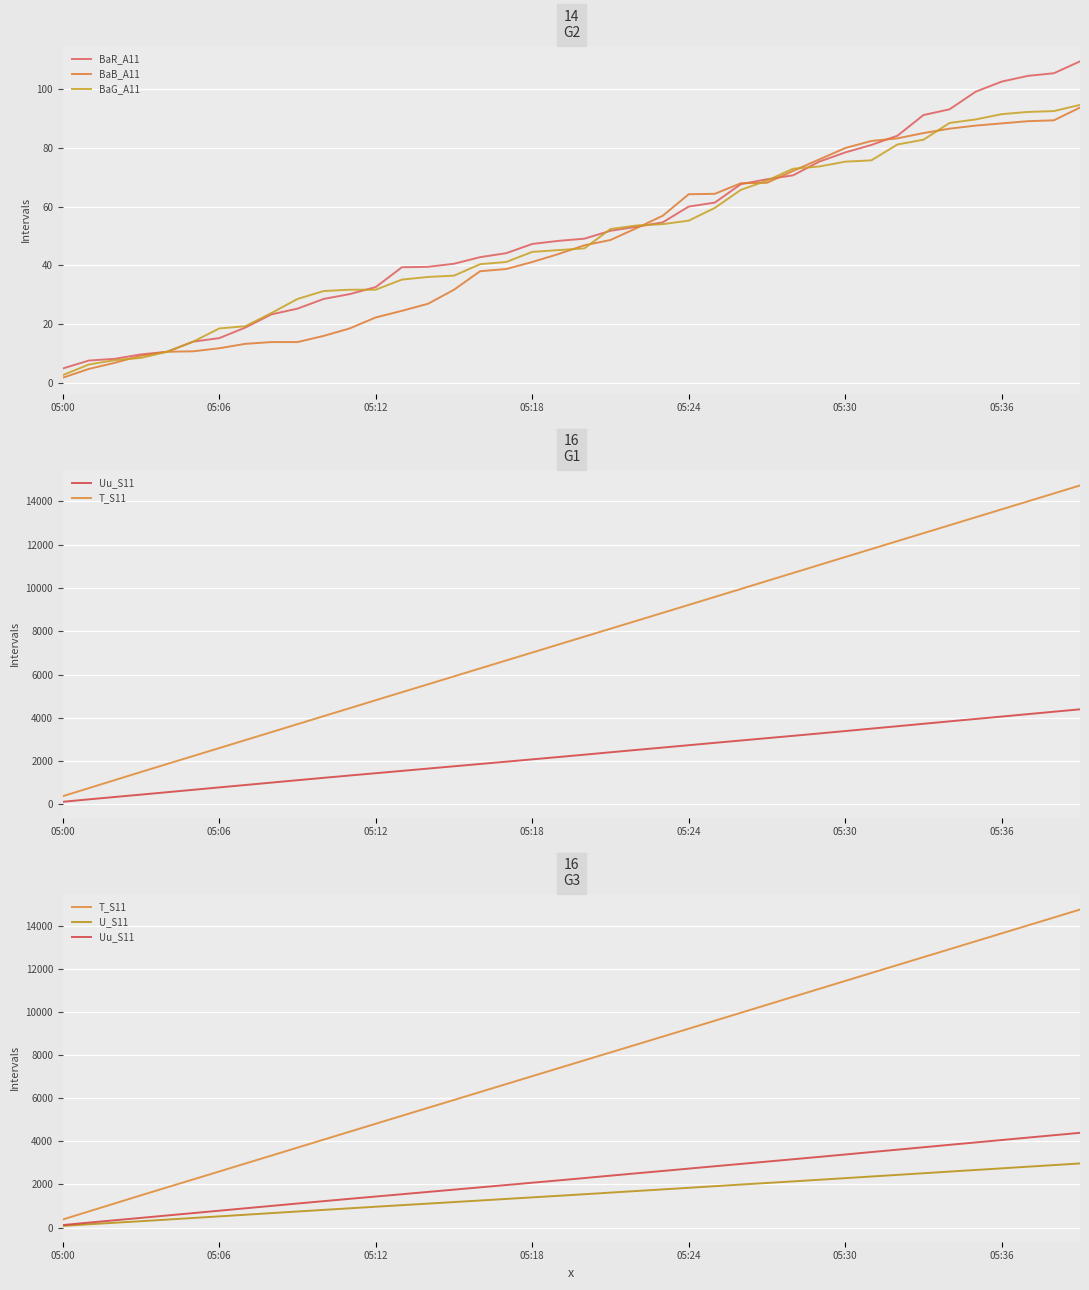

What is the label of the 9th point from the left?

8